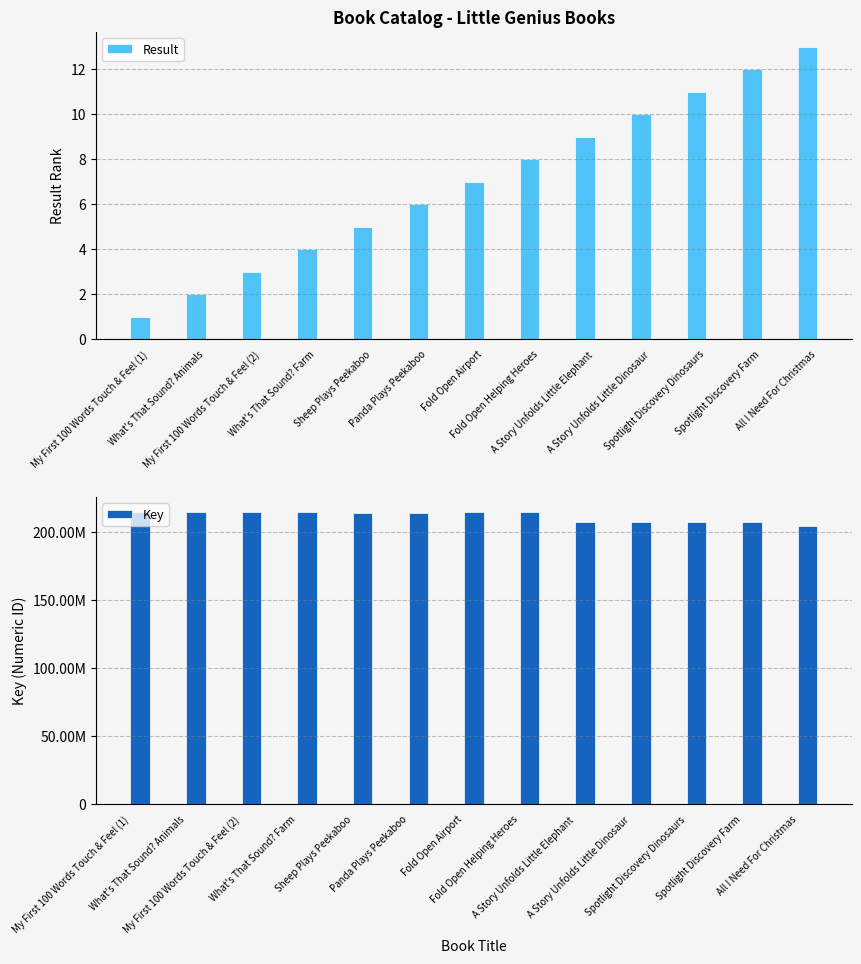

What is the difference between the maximum and second lowest values in the Key series?

7923933